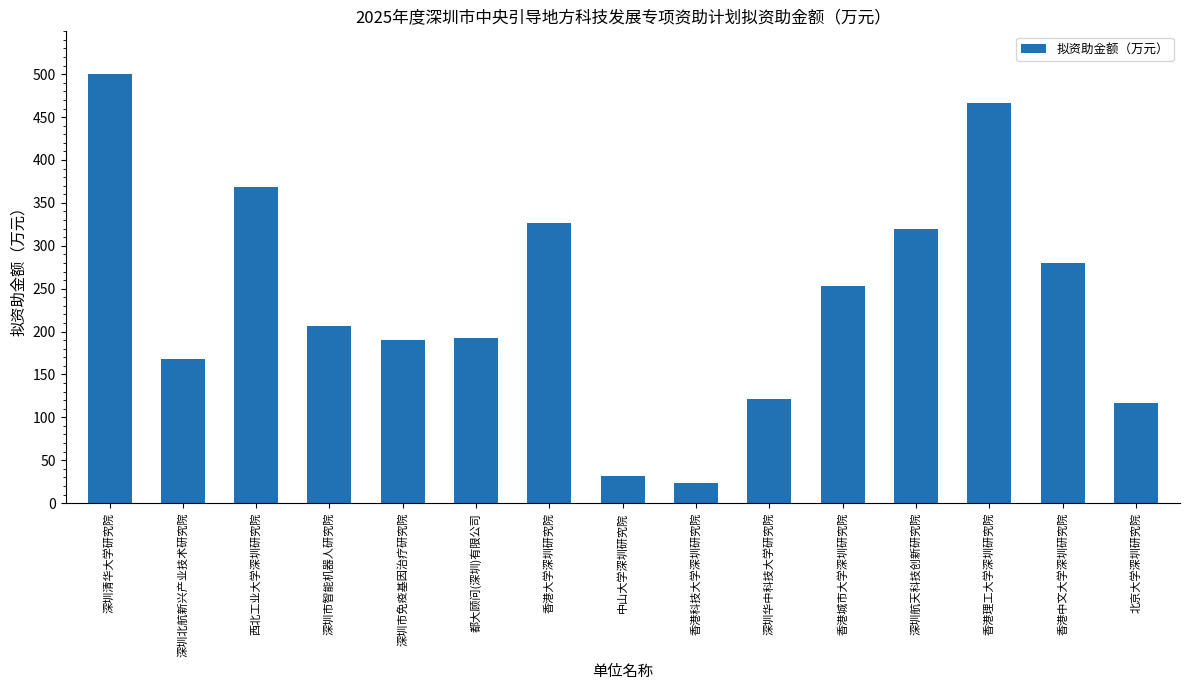

What is the difference between the values at 香港大学深圳研究院 and 都大顾问(深圳)有限公司?

133